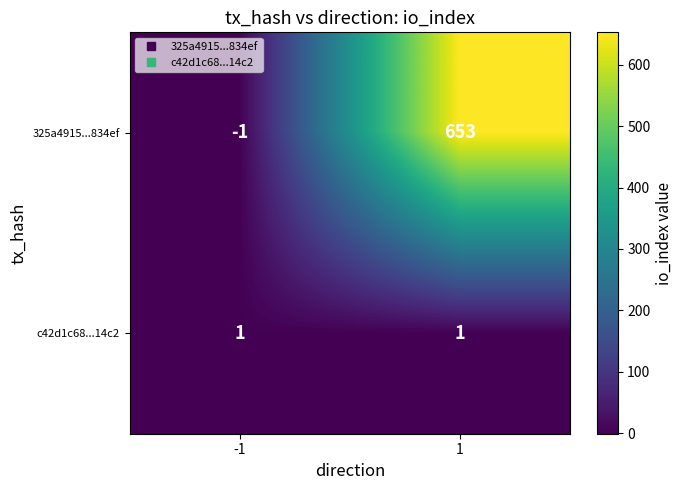

Reading left to right, what are all the values shown in this chart?

325a4915...834ef: -1	653
c42d1c68...14c2: 1	1